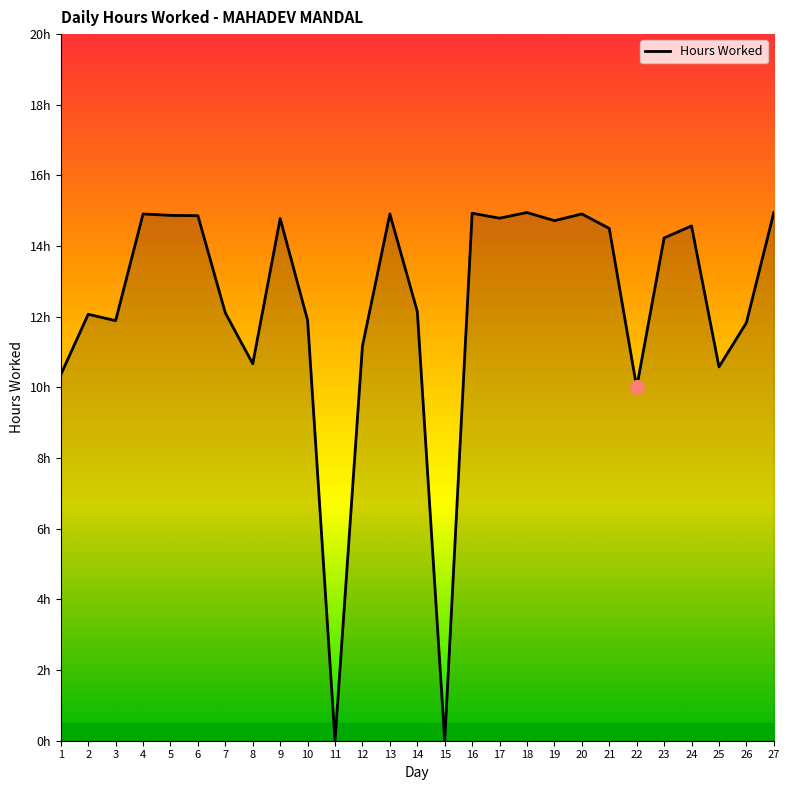

Reading right to left, list all the values displayed in this chart.

14.9	11.8	10.6	14.6	14.2	10.0	14.5	14.9	14.7	14.9	14.8	14.9	0.0	12.2	14.9	11.2	0.0	11.9	14.8	10.7	12.1	14.9	14.9	14.9	11.9	12.1	10.4